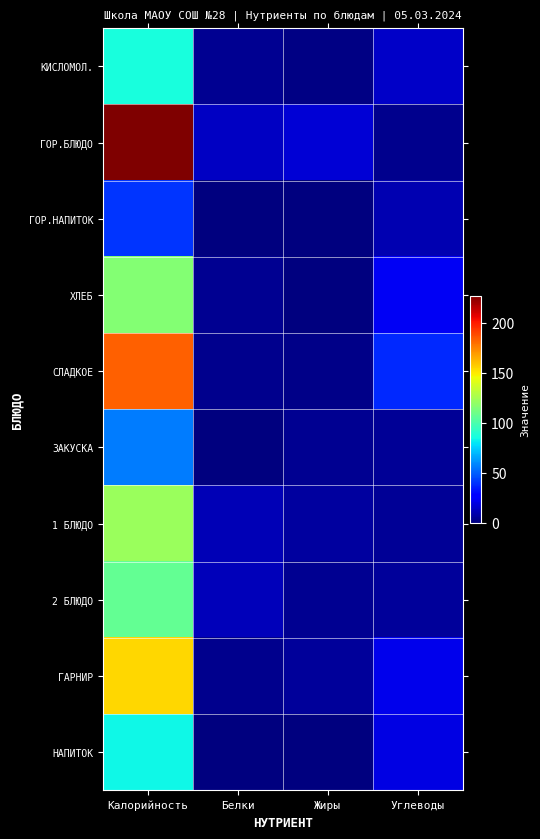

At how many categories does at least one series exceed 139?

1